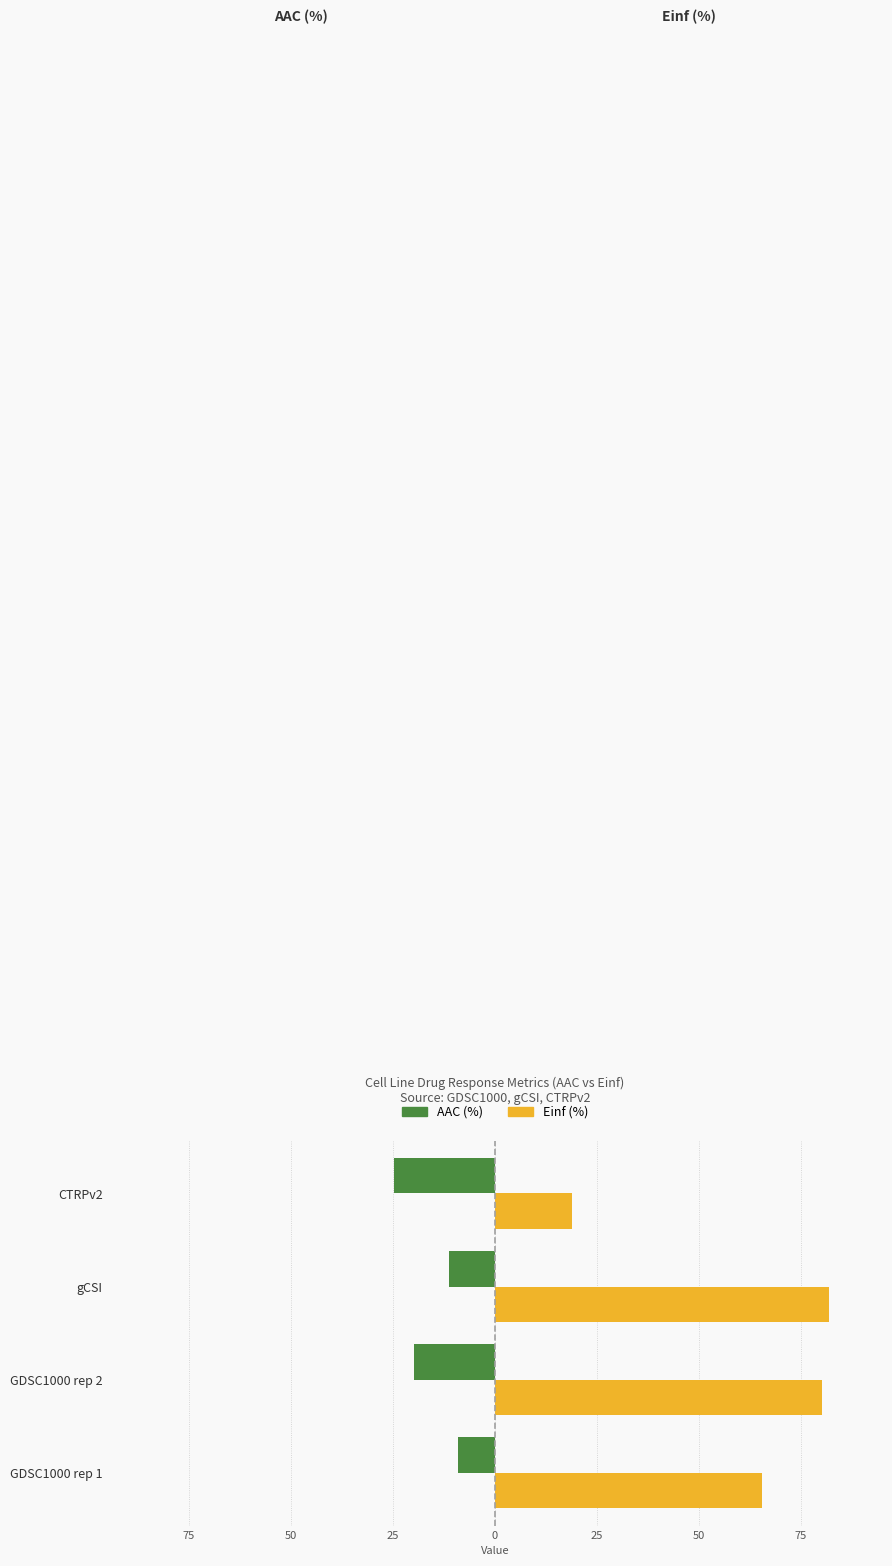

Reading right to left, transcribe all the data shown in this chart.

AAC (%): -24.8	-11.3	-19.9	-9.1
Einf (%): 19.0	82.0	80.1	65.4